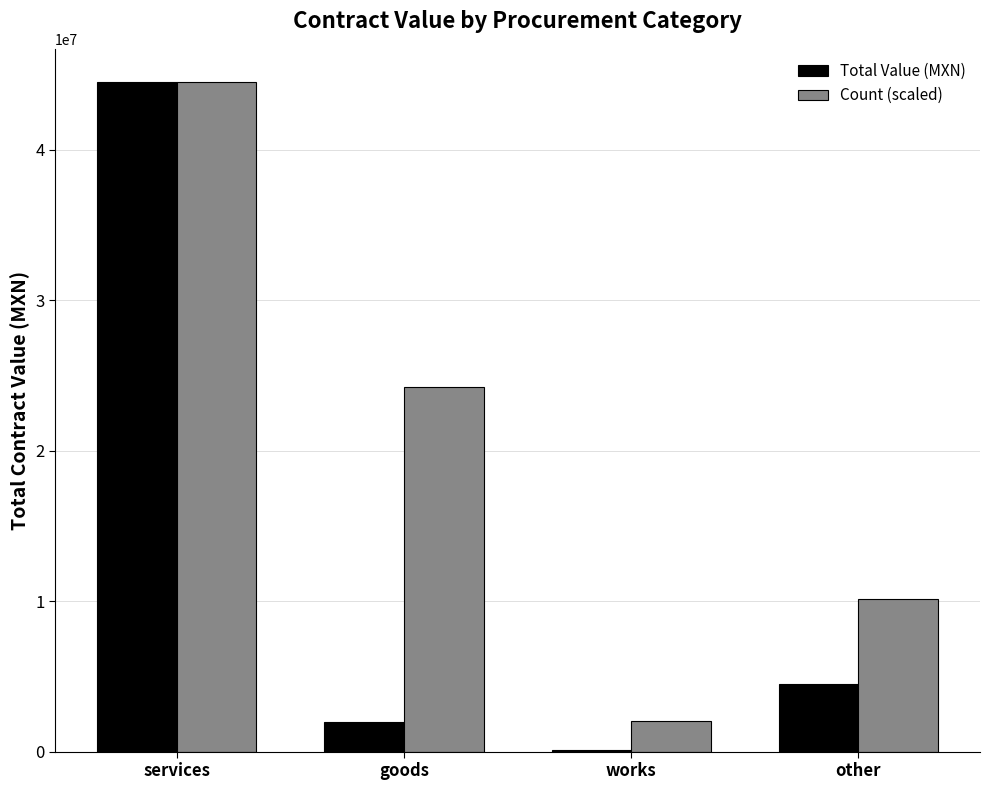

Reading left to right, transcribe all the data shown in this chart.

Total Value (MXN): services=44469887.6	goods=1998677.4	works=74000.0	other=4489626.8
Count (scaled): services=44469887.6	goods=24256302.3	works=2021358.5	other=10106792.6